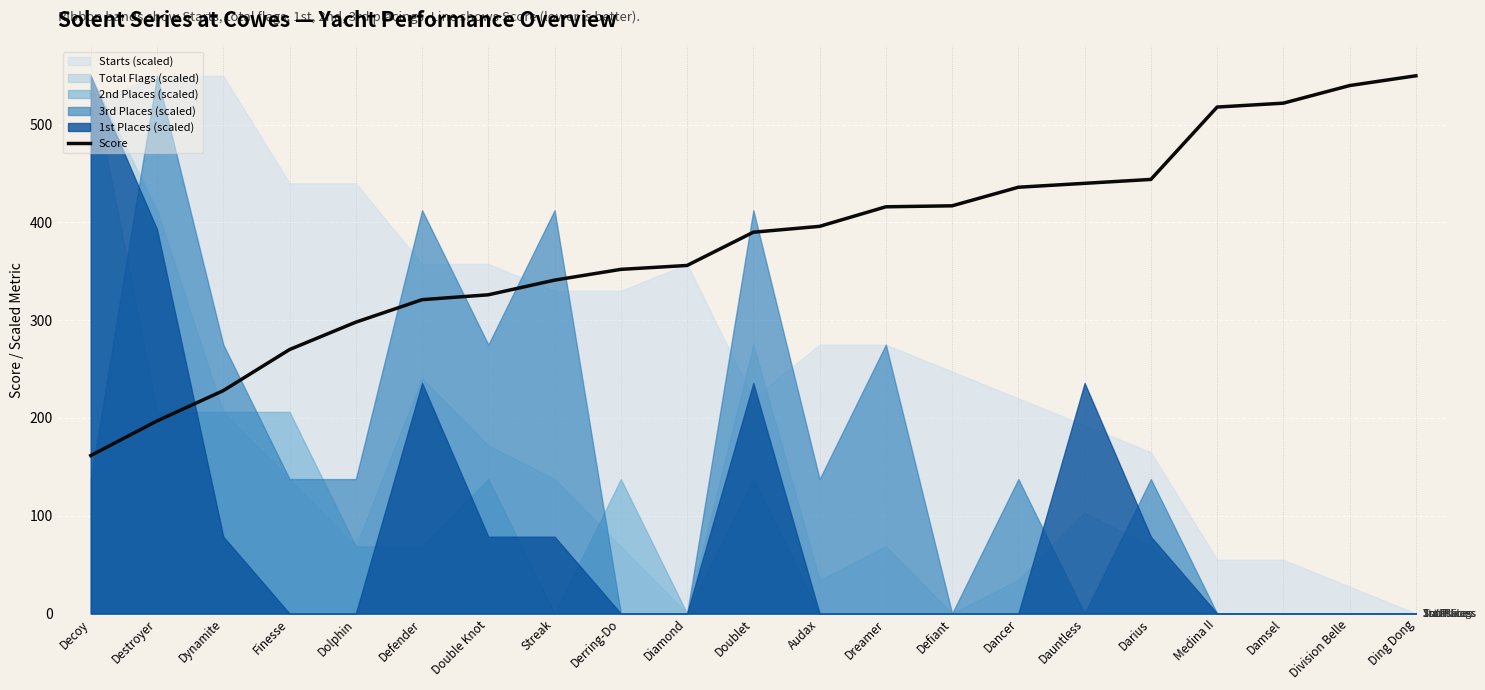

Which label corresponds to the smallest value in the chart?

Decoy